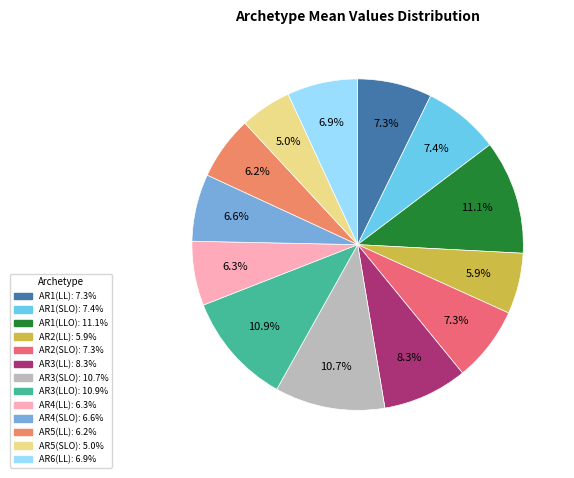

True or false: AR2(SLO) accounts for 7% of the total.

True